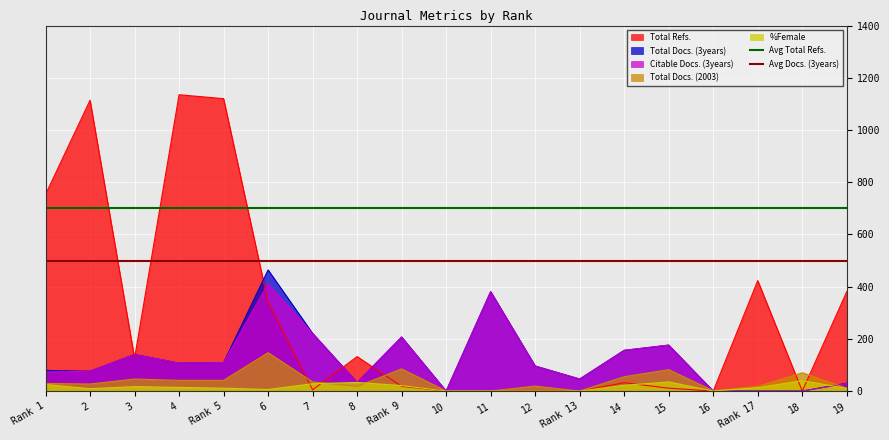

Is the value of %Female at 4 greater than the value of Citable Docs. (3years) at Rank 1?

No